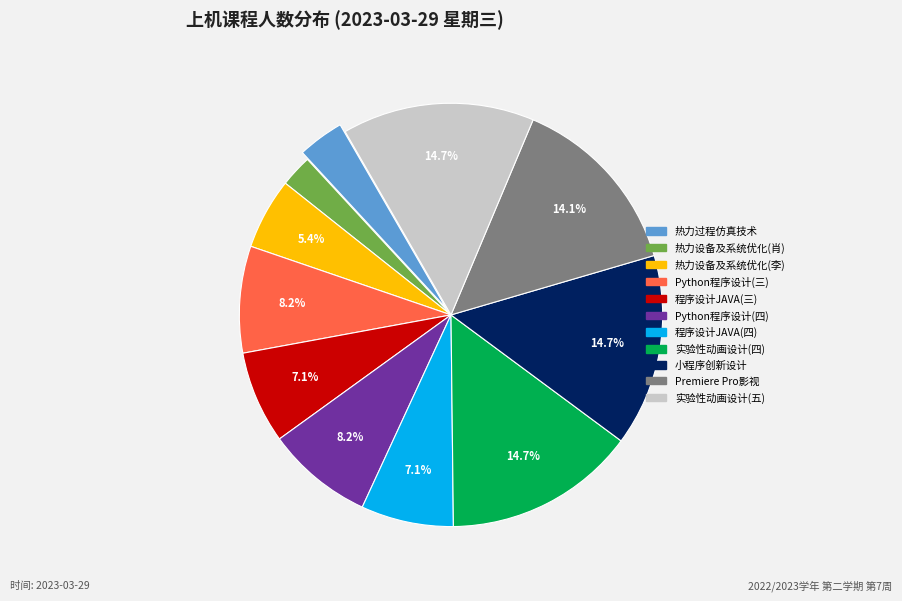

Is there any slice that represents more than half of the pie?

No